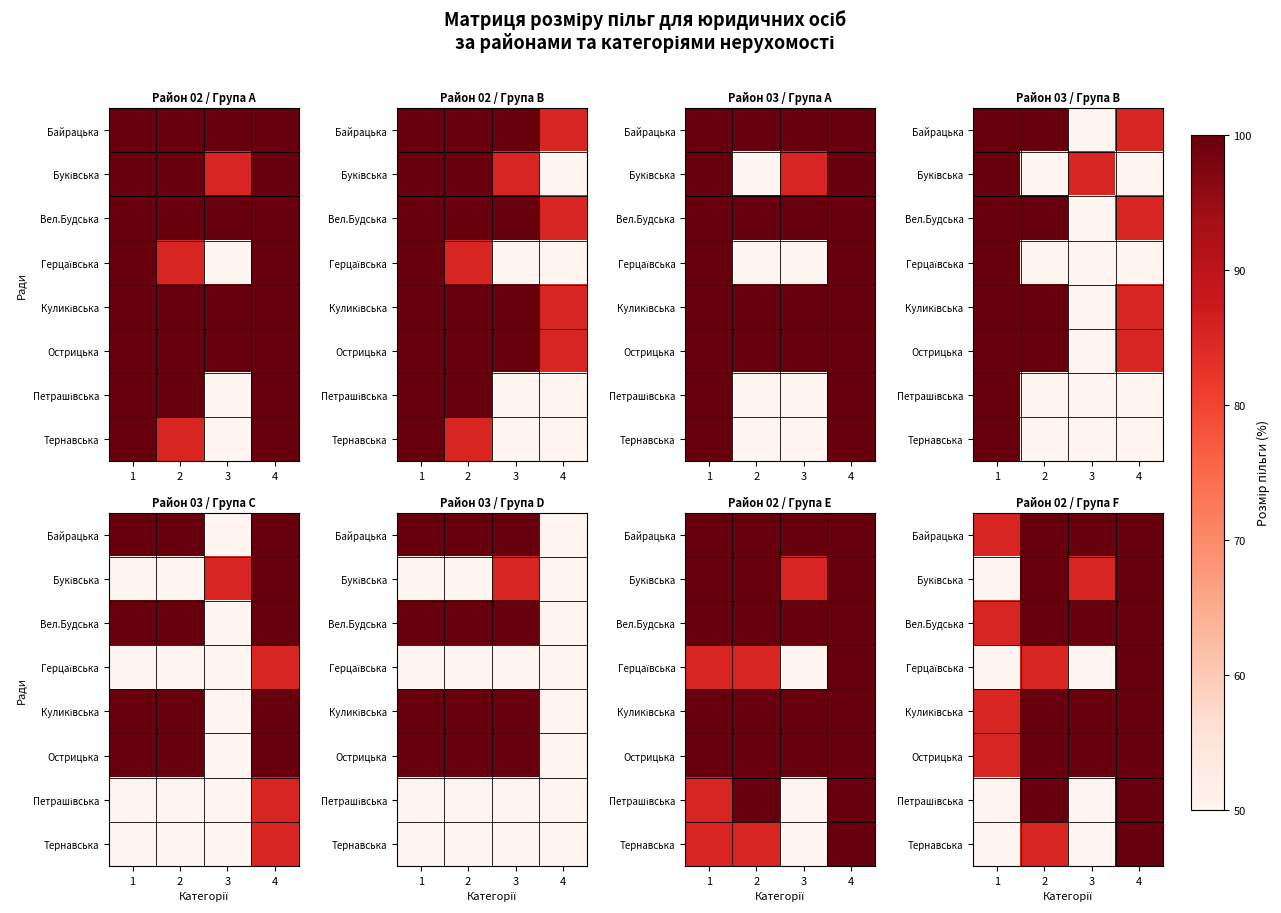

Is it true that Петрашівська equals 100 at 4?

True